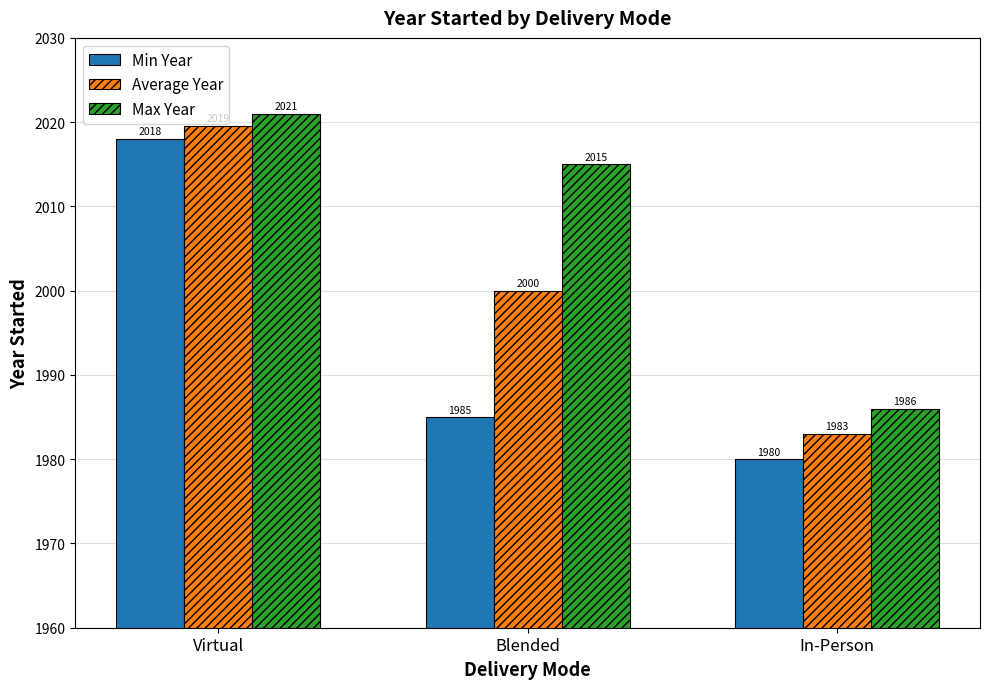

At In-Person, list the series in order from largest to smallest.

Max Year, Average Year, Min Year